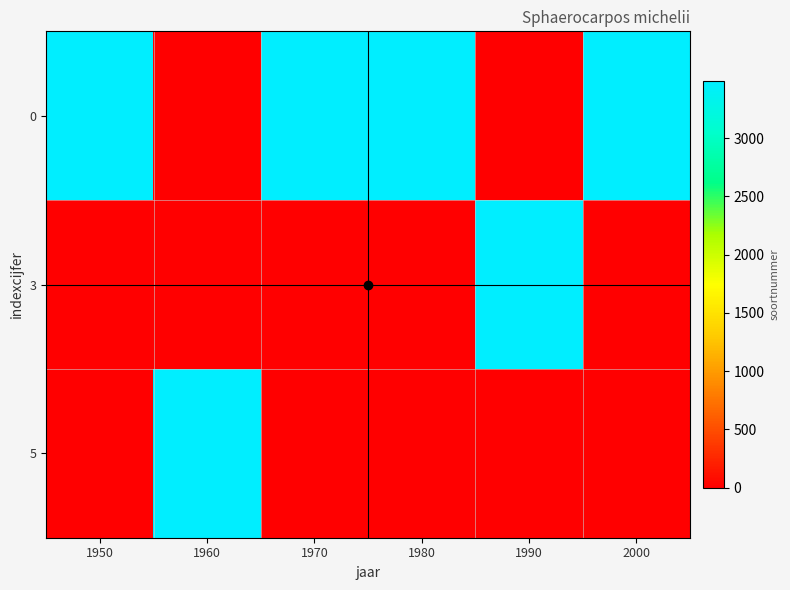

List the series in order of their peak value, lowest first.

0, 3, 5